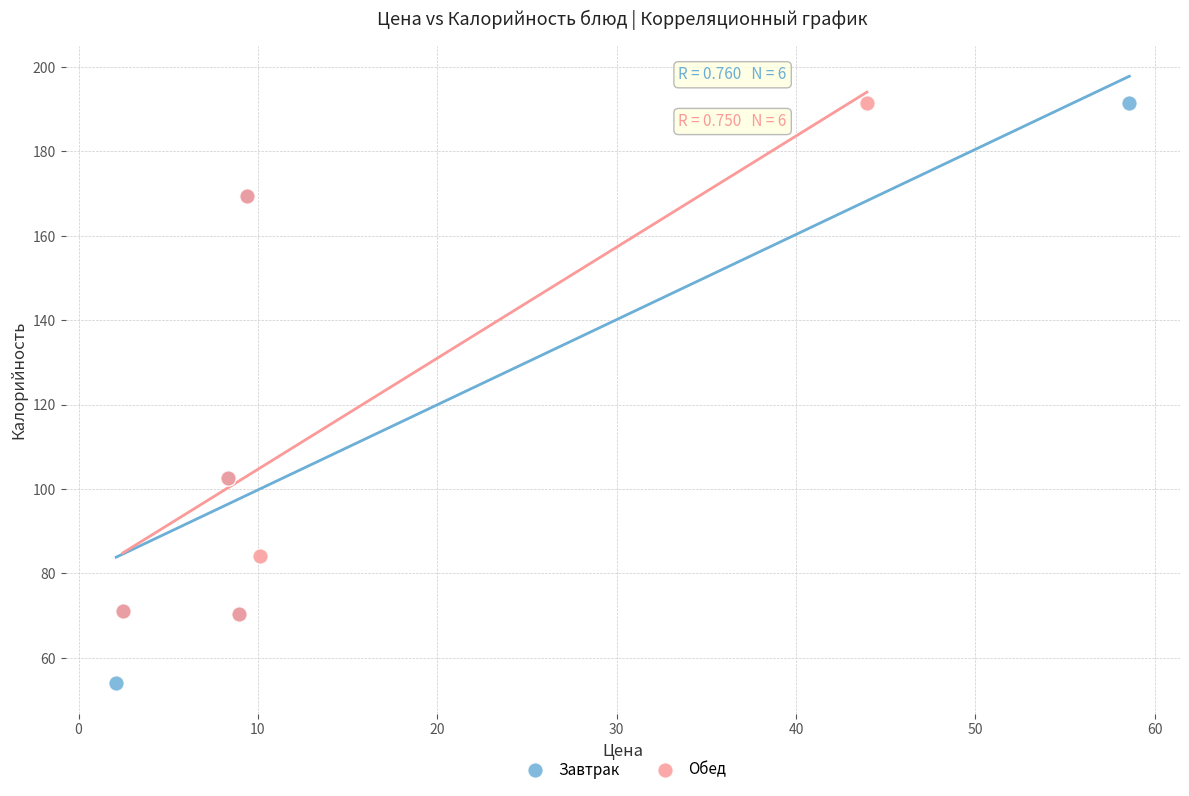

What are all the series names shown in the legend?

Завтрак, Обед